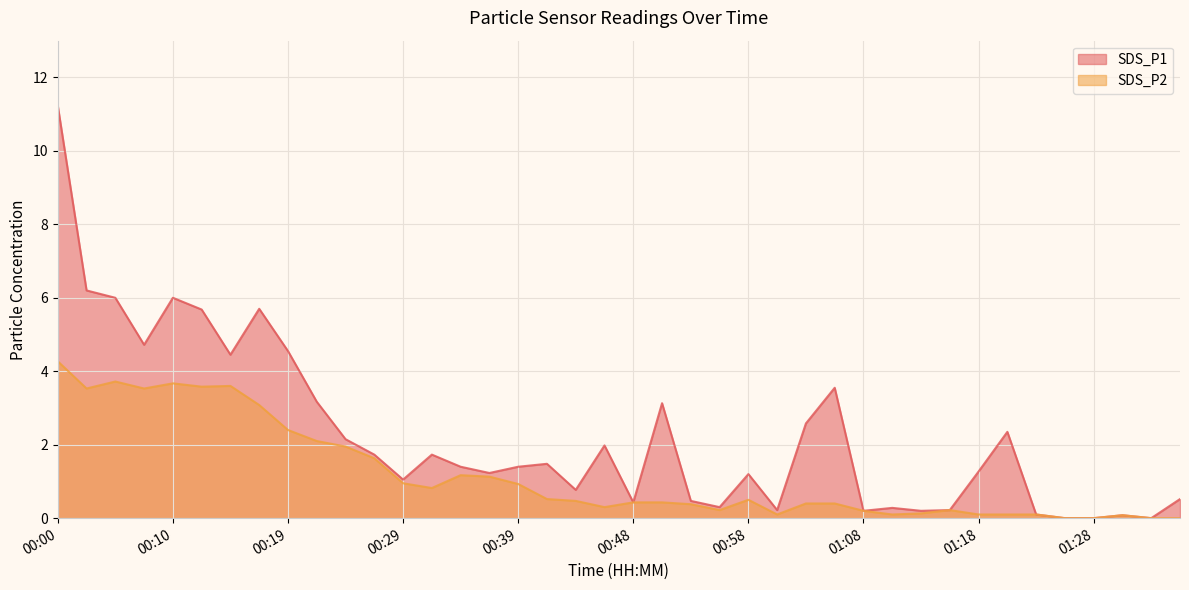

What is the value of the SDS_P2 point at the 18th from the left?

0.5